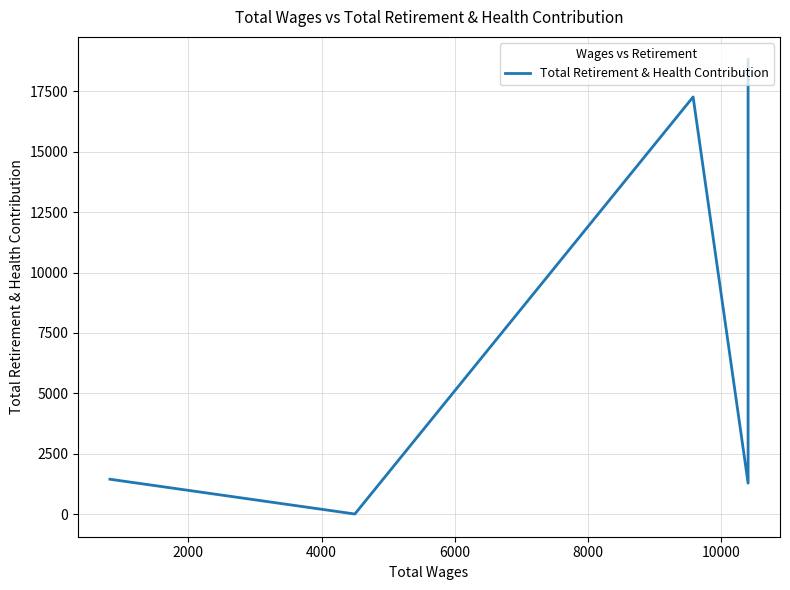

True or false: the data shows 29548 at 8000.

False